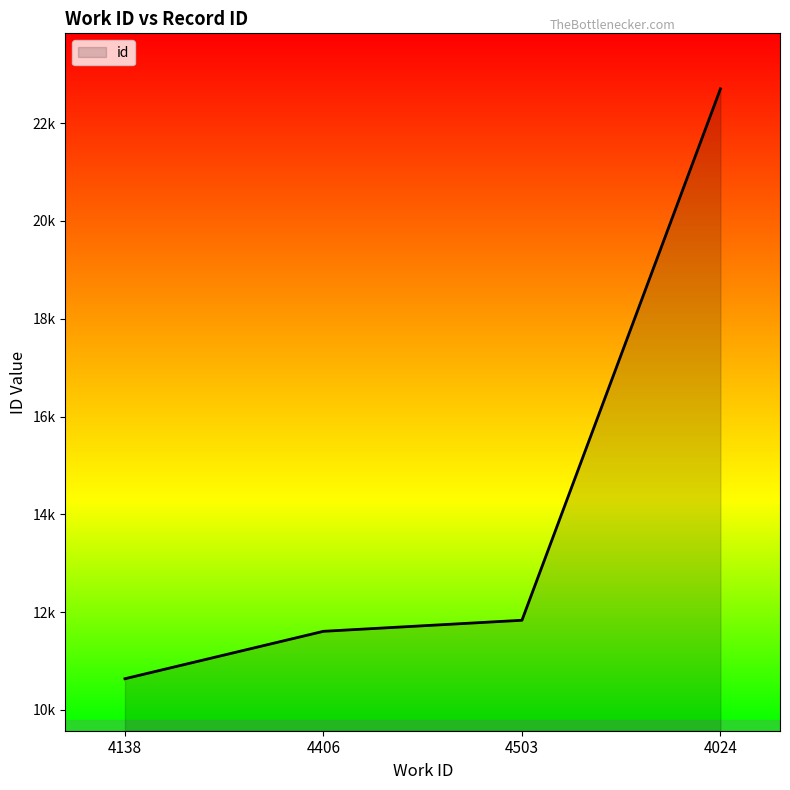

Does the chart display data point markers on the line(s)?

No